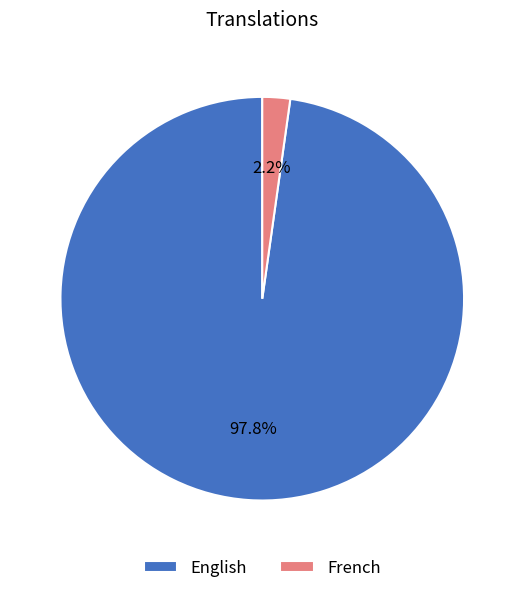

To the nearest percent, what is the difference between the largest and smallest slice percentages?

96%